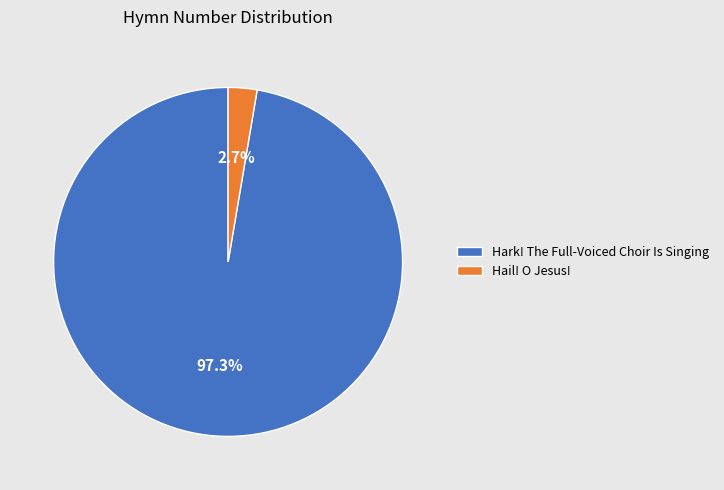

How many slices are in this pie chart?

2